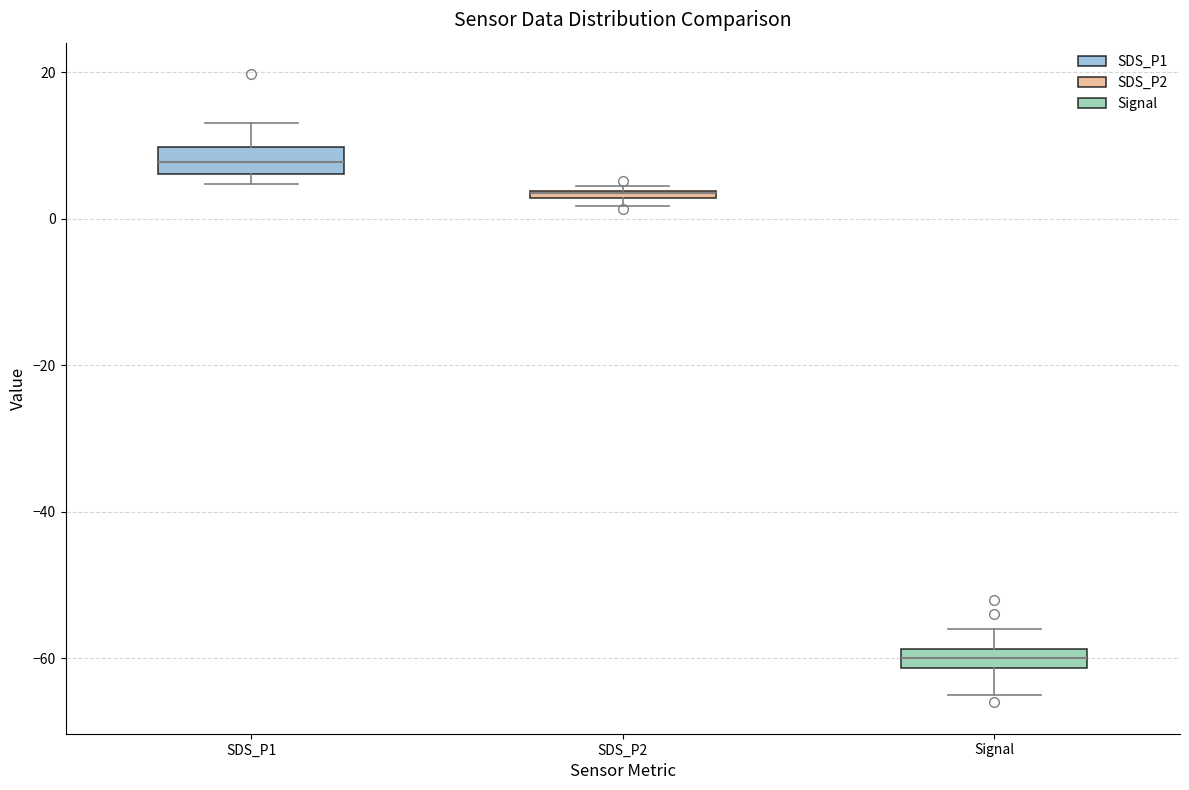

Where is the lower edge of the box for SDS_P2 on the y-axis? The values are not printed on the chart, so give them approximately, as read against the axis.

2